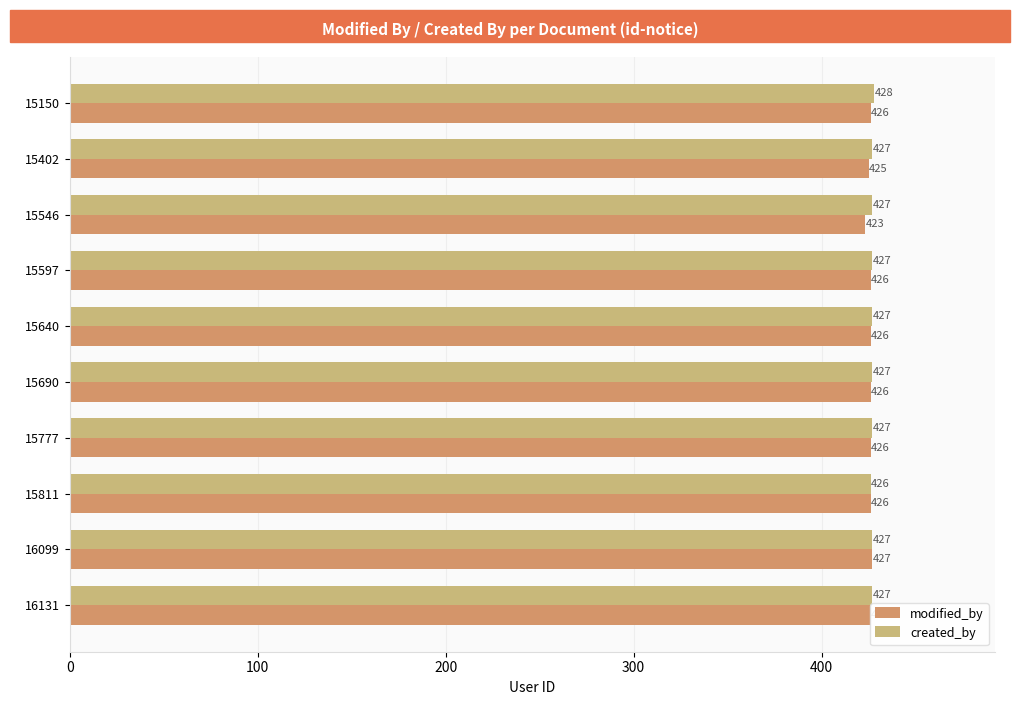

Which label corresponds to the smallest value in the chart?

15546